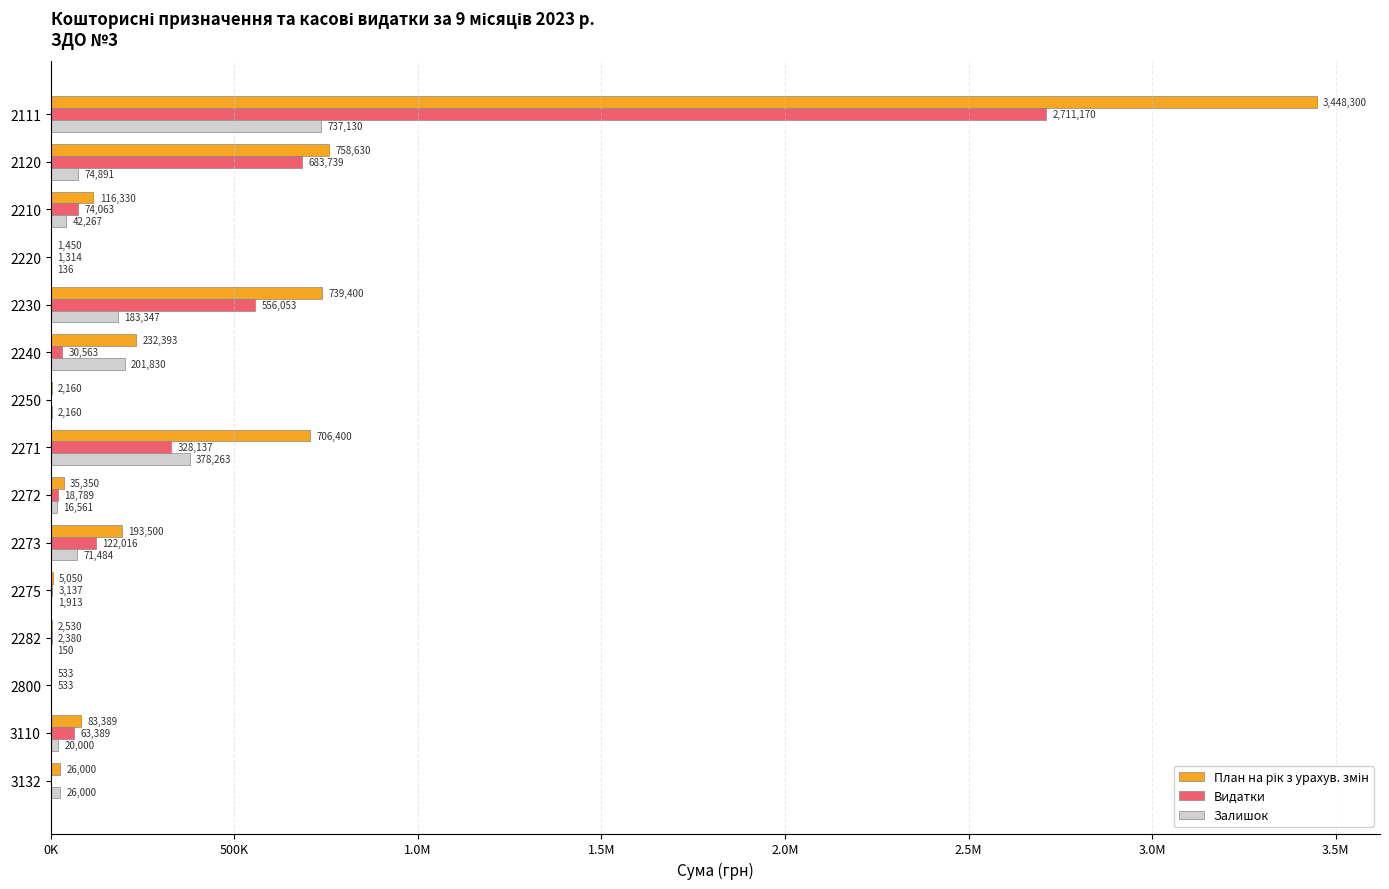

List the series in order of their peak value, highest first.

План на рік з урахув. змін, Видатки, Залишок